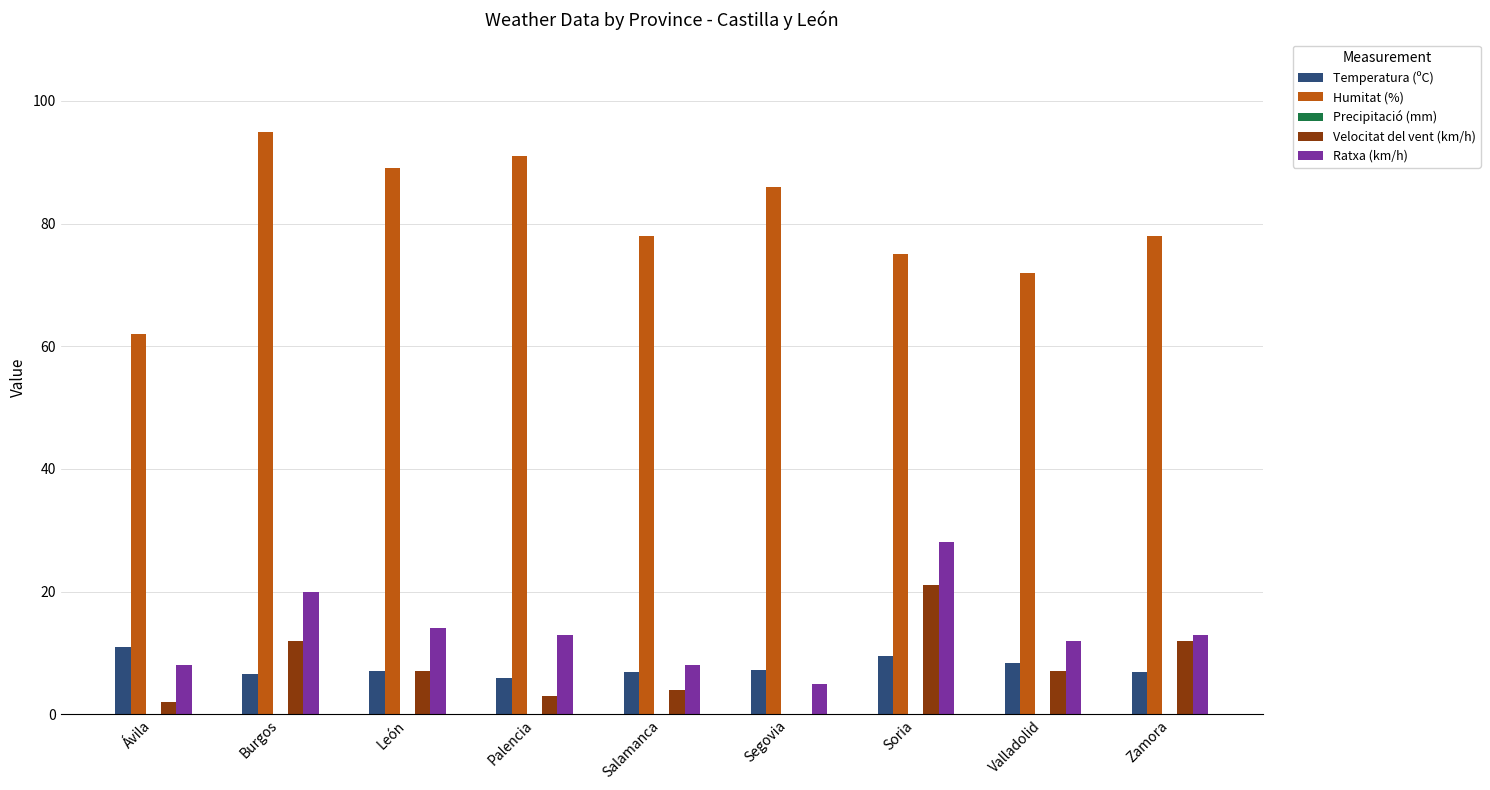

What is the spread (max minus min) of values at Zamora?

71.1